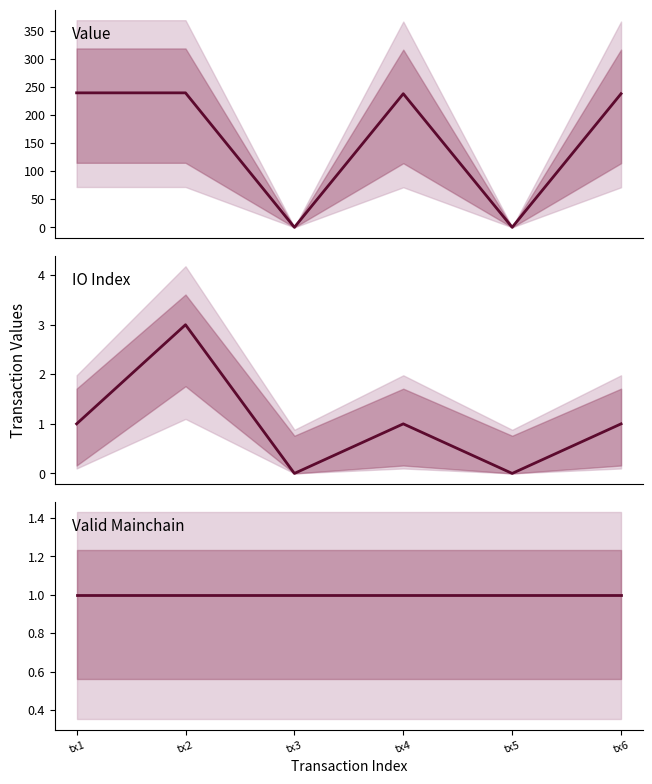

Where is the first local maximum for IO Index?

tx2